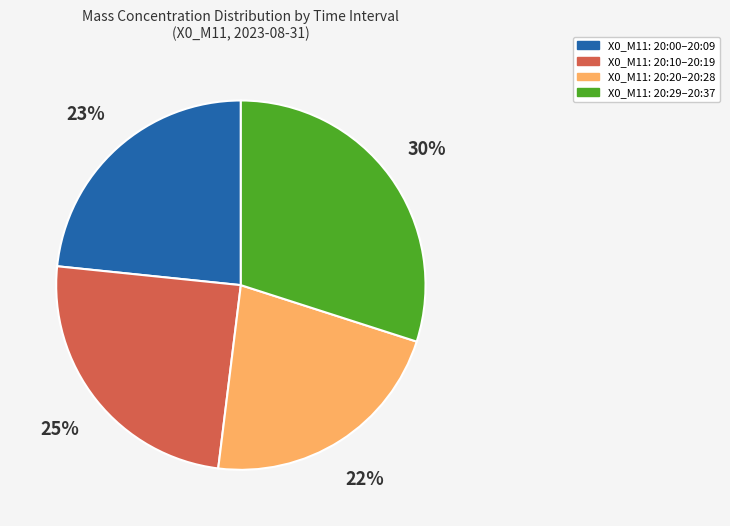

Does any single category account for the majority?

No